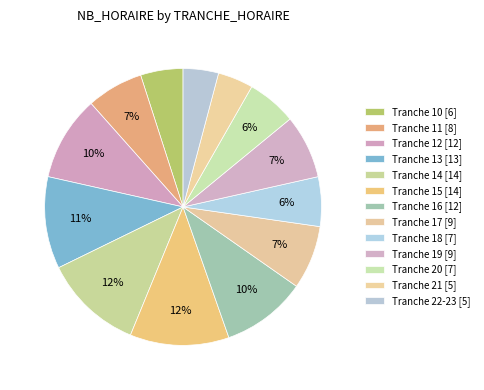

How many segments does this pie chart have?

13